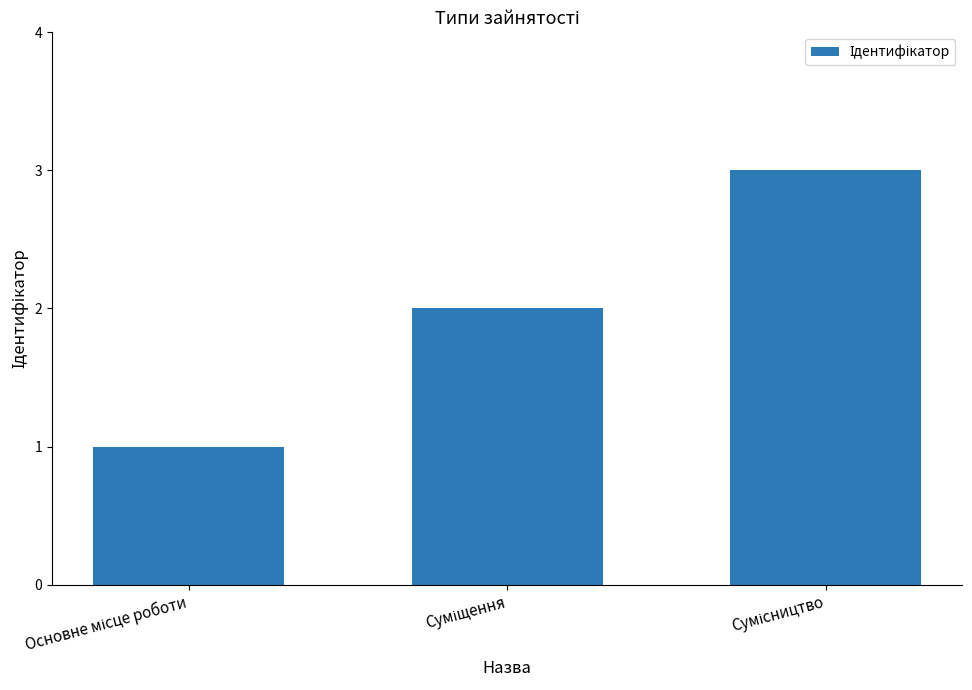

Reading left to right, transcribe all the data shown in this chart.

1	2	3